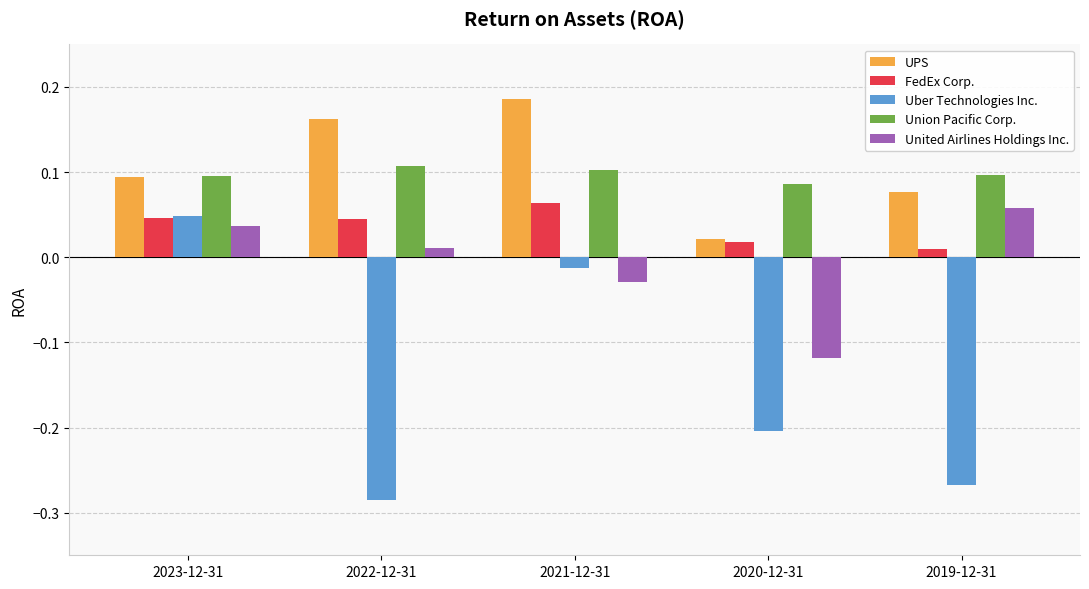

Which label corresponds to the largest value in the chart?

2021-12-31